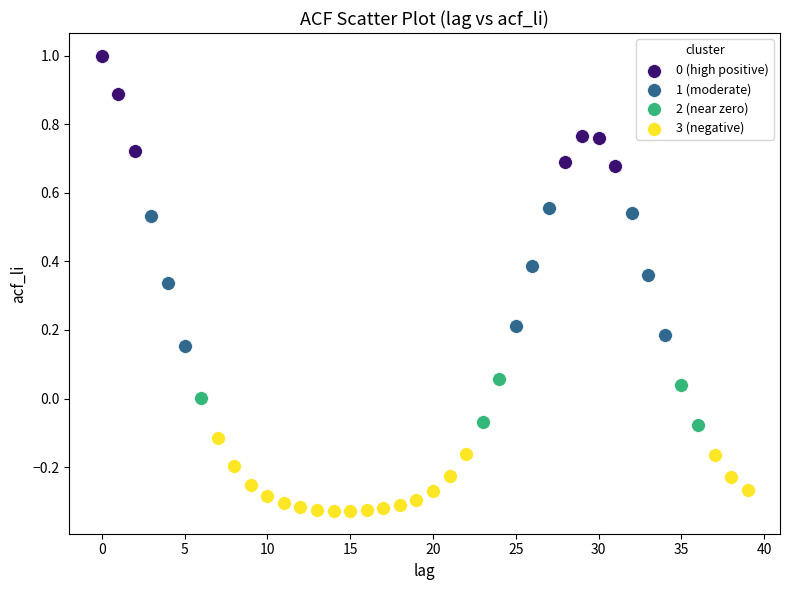

Which series contains the lowest Y value?

3 (negative)